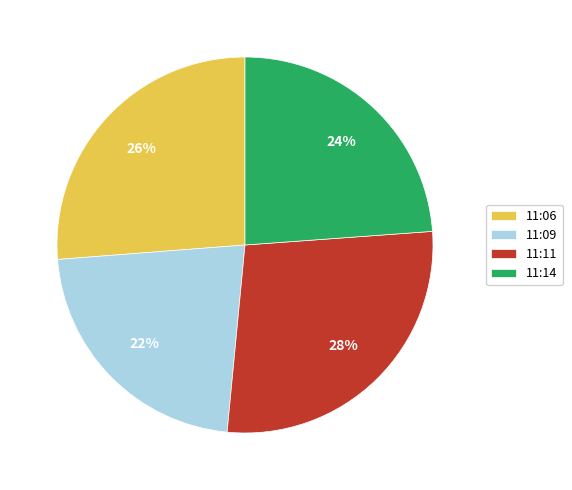

Which has a higher value, 11:11 or 11:14?

11:11